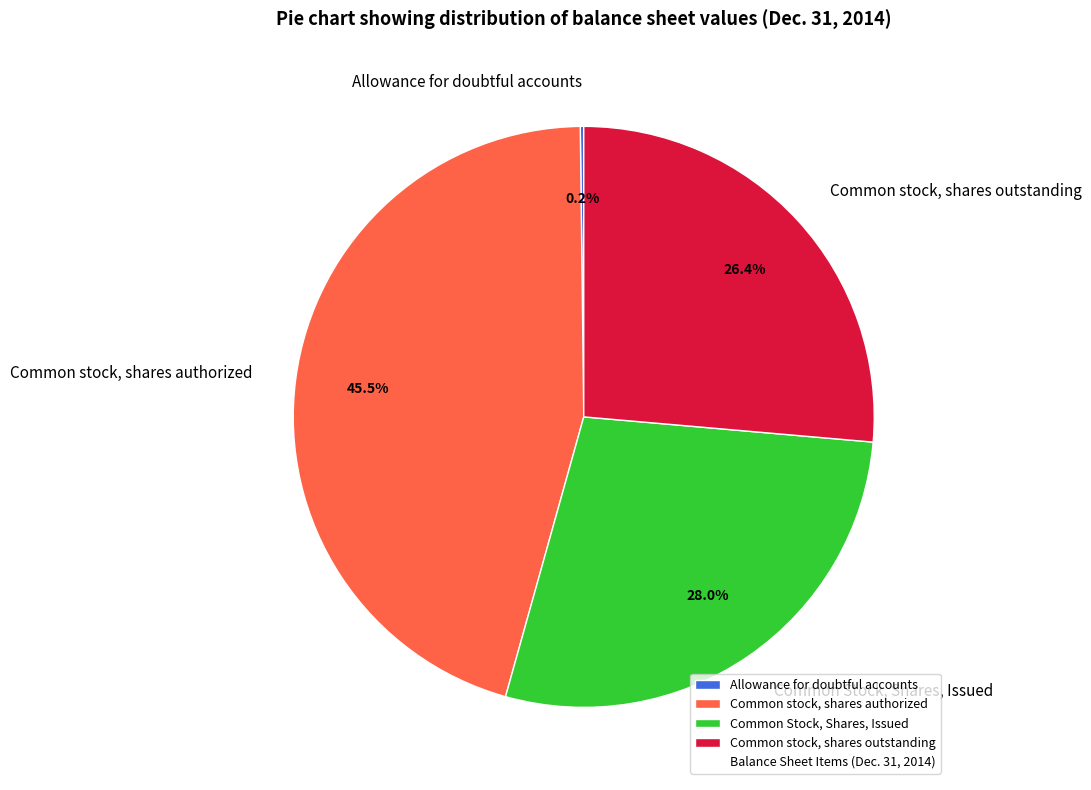

Is there any slice that represents more than half of the pie?

No